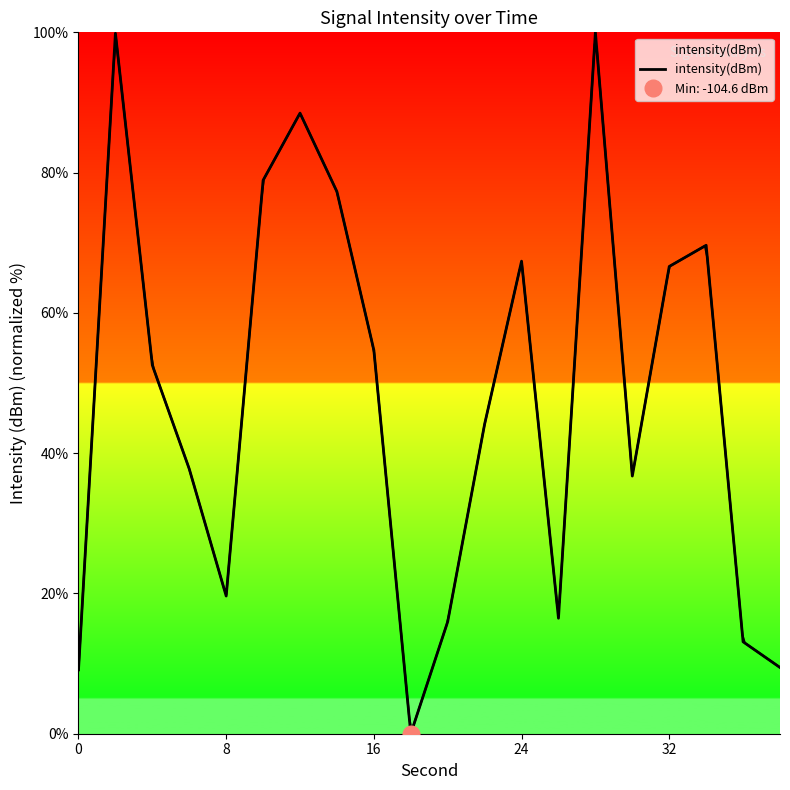

Is it true that the value at 32 is 103.1?

False